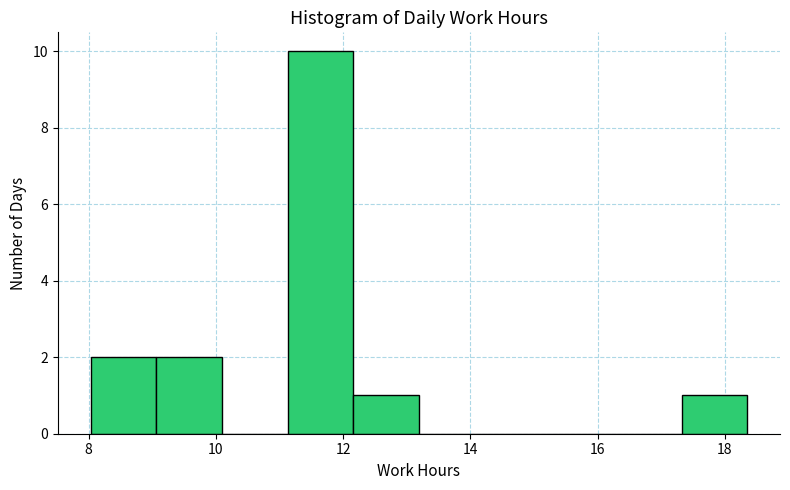

Which range on the x-axis has the tallest bar?

11.2 to 12.2